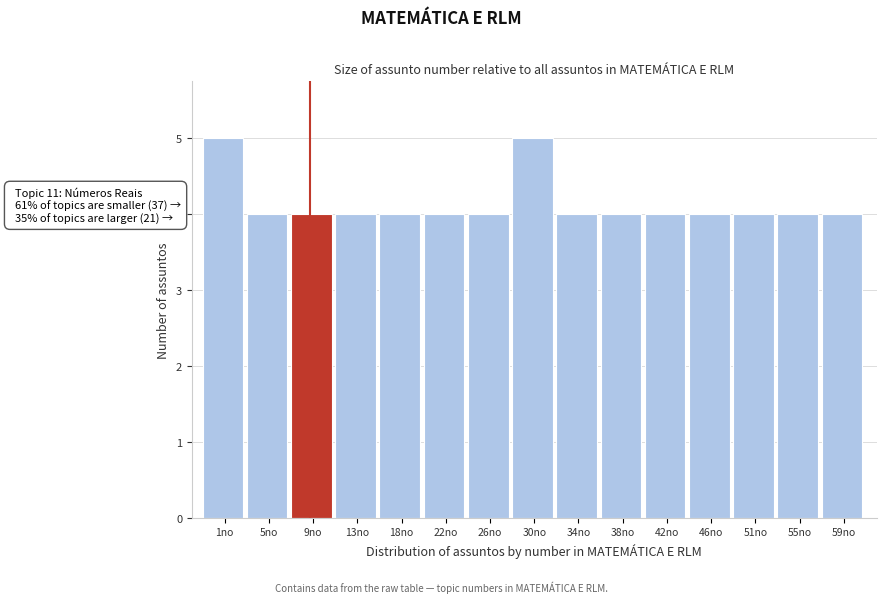

Reading left to right, extract all data points from this chart.

1no=5	5no=4	9no=4	13no=4	18no=4	22no=4	26no=4	30no=5	34no=4	38no=4	42no=4	46no=4	51no=4	55no=4	59no=4